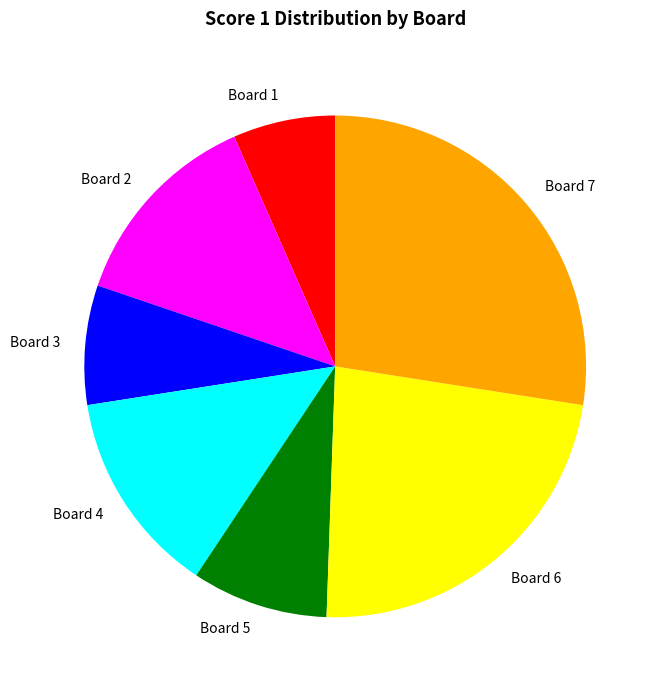

The Board 5 slice represents 20% of the pie. True or false?

False